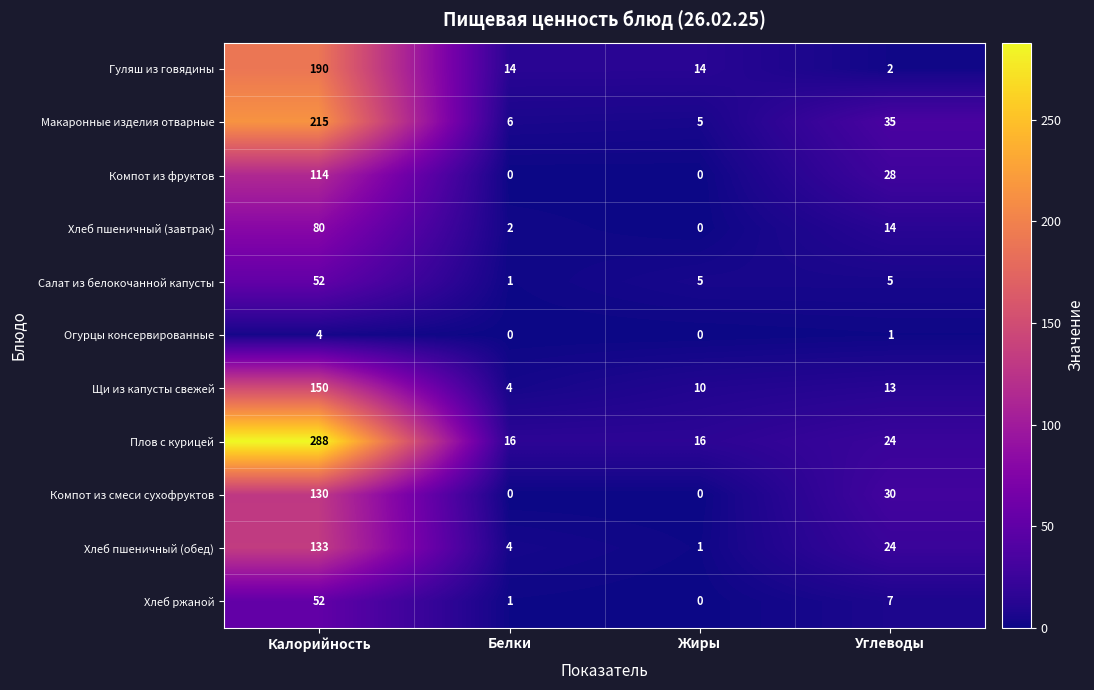

Is it true that Хлеб пшеничный (обед) equals 24 at Углеводы?

True